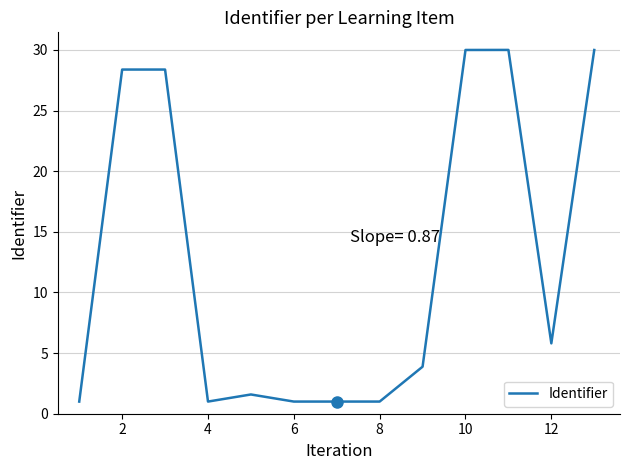

Reading right to left, list all the values displayed in this chart.

30.0	5.8	30.0	30.0	3.9	1.0	1.0	1.0	1.6	1.0	28.4	28.4	1.0